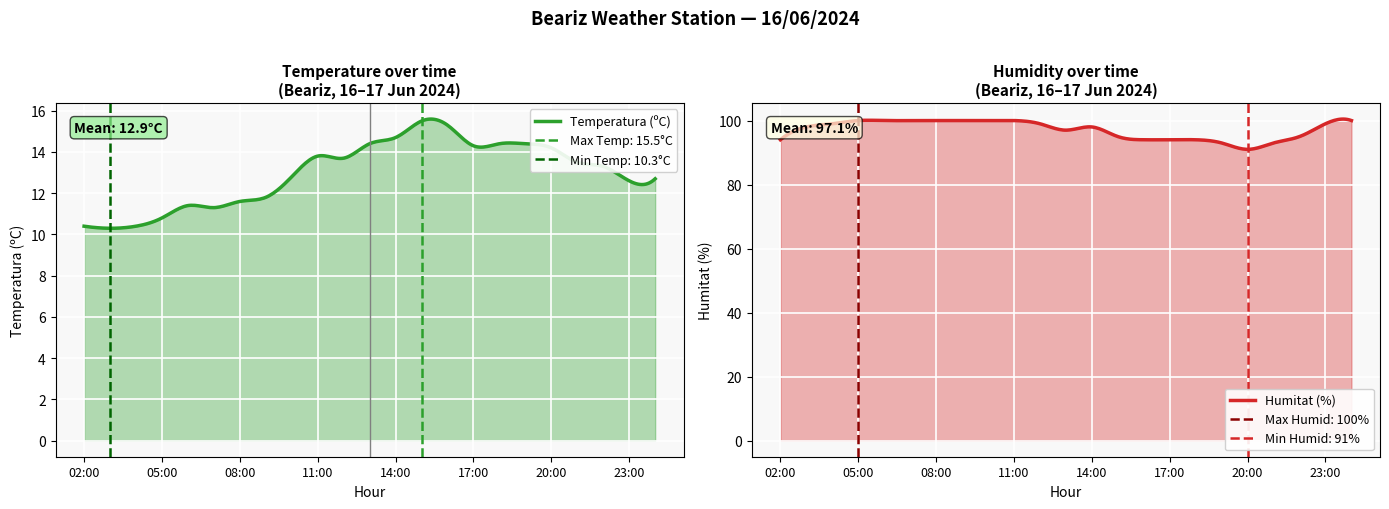

True or false: Temperatura (ºC) and Humitat (%) intersect in this chart.

False